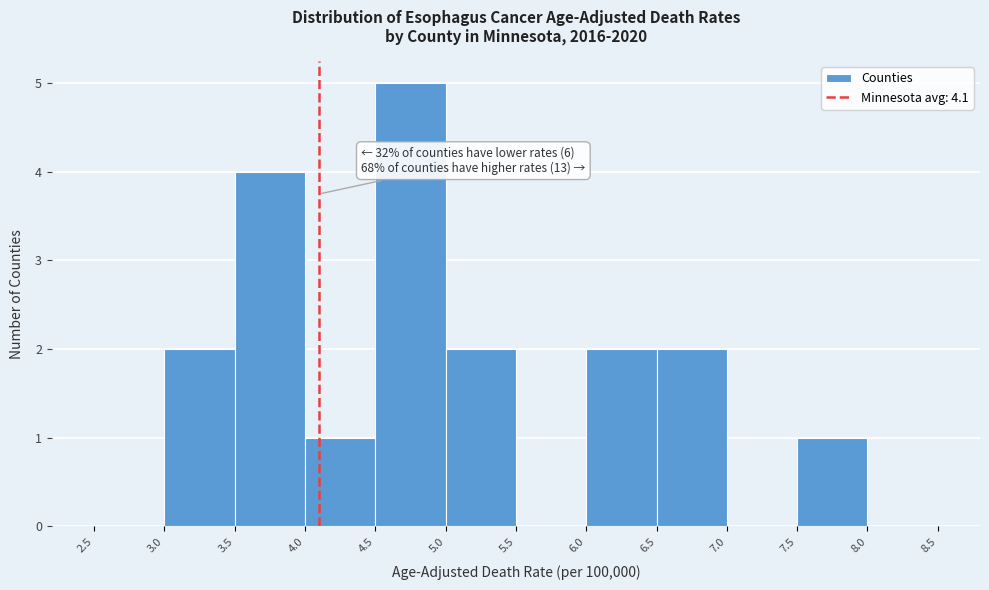

Which range on the x-axis has the tallest bar?

4.5 to 5.0